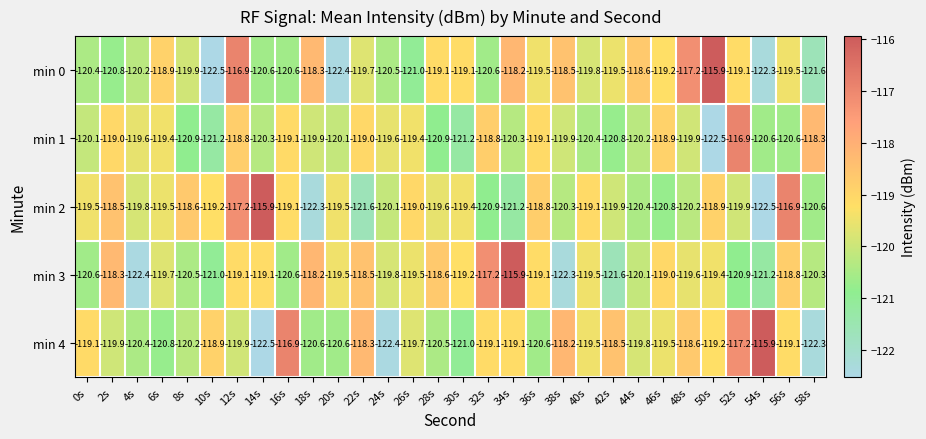

How many data points does each series have?

30